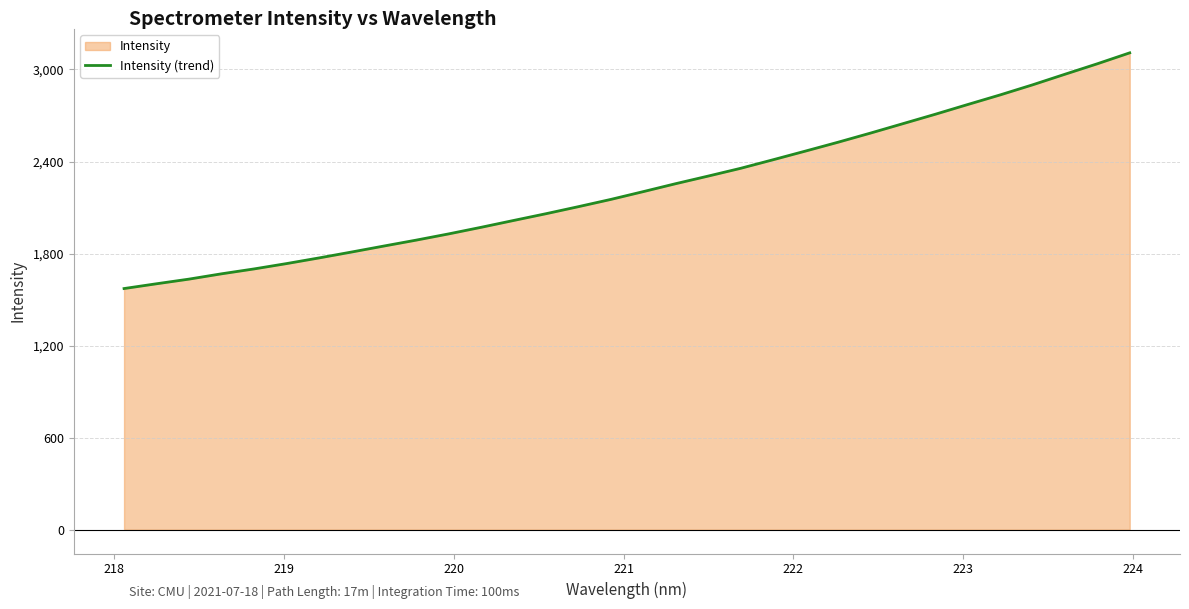

What is the minimum value shown in the chart?

1572.0